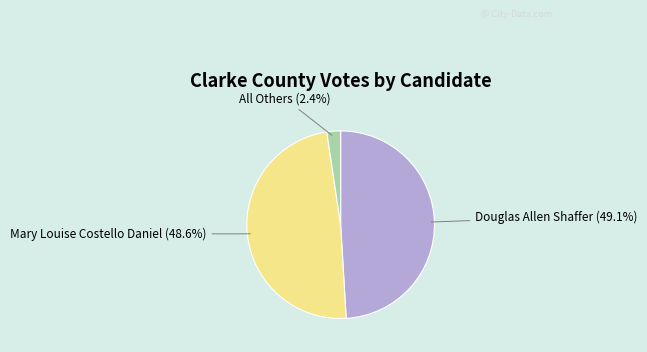

What is the total percentage of Douglas Allen Shaffer and Mary Louise Costello Daniel?

97.6%